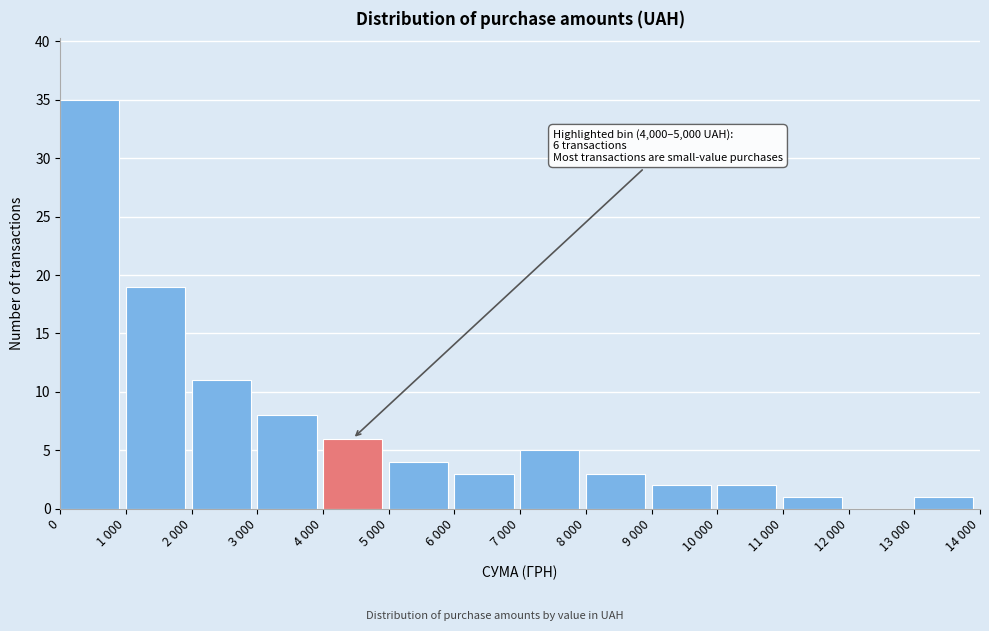

Reading left to right, what are all the values shown in this chart?

0=35	1 000=19	2 000=11	3 000=8	4 000=6	5 000=4	6 000=3	7 000=5	8 000=3	9 000=2	10 000=2	11 000=1	12 000=0	13 000=1